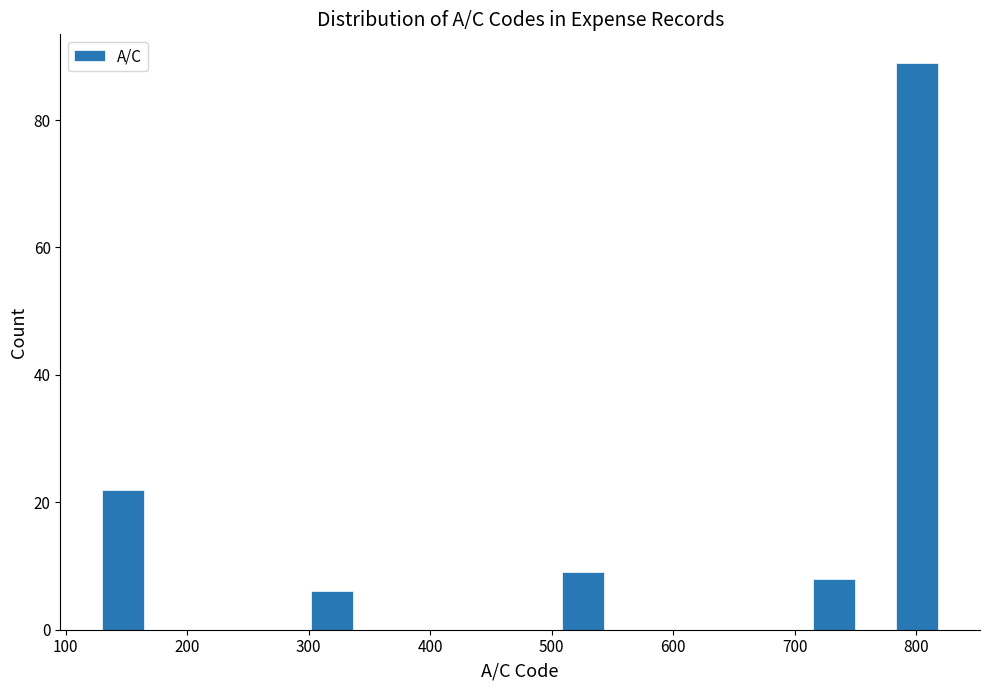

Around what value on the x-axis is the tallest bar? Give the approximate position of its centre, as read against the axis.

800